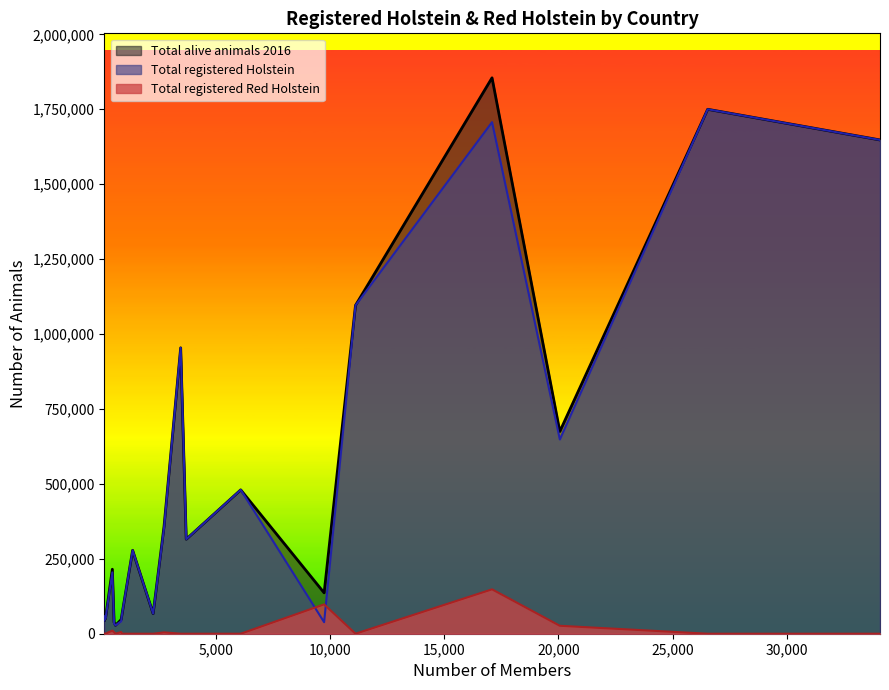

Read the Total registered Red Holstein value at Switzerland, to the nearest 10.

97950